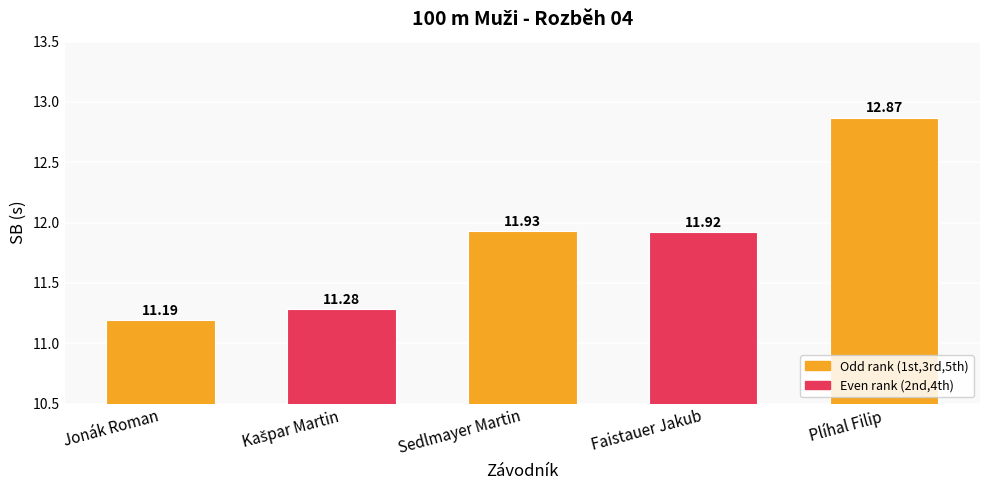

What is the label of the 2nd bar from the right?

Faistauer Jakub